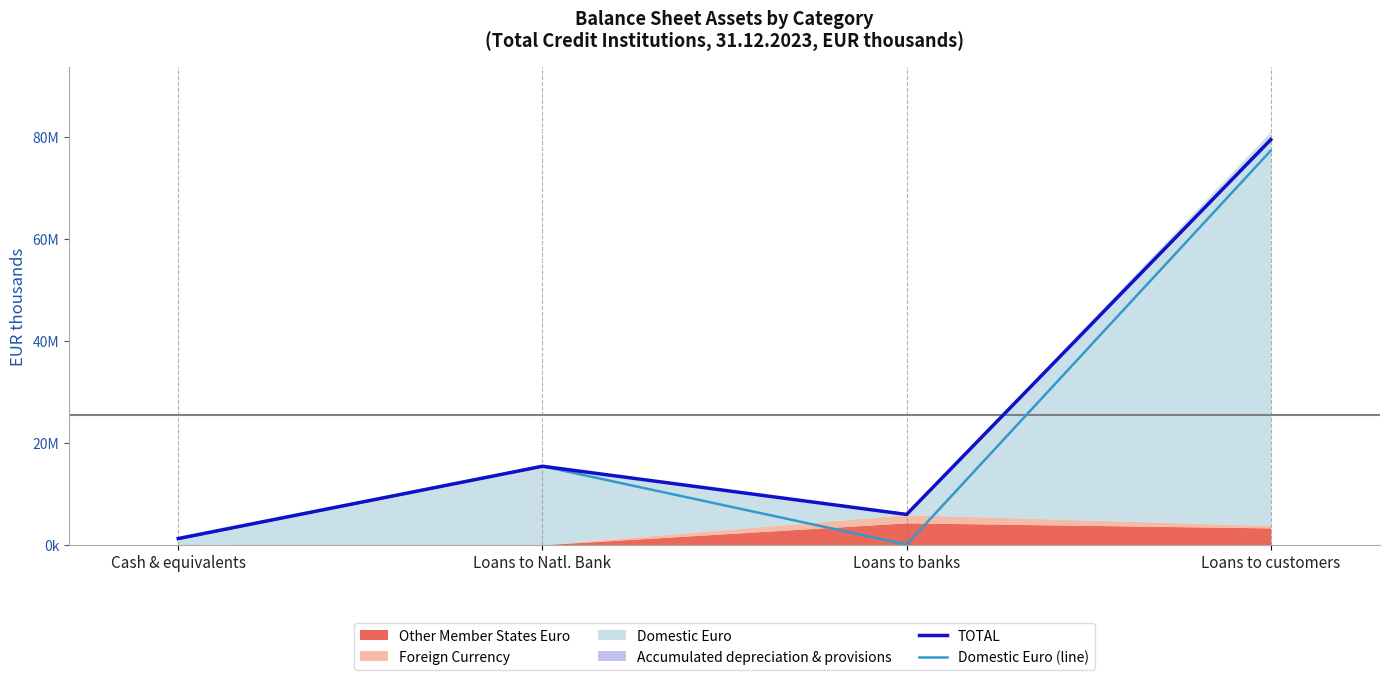

How many values in the Domestic Euro (line) series are below 15390097?

2